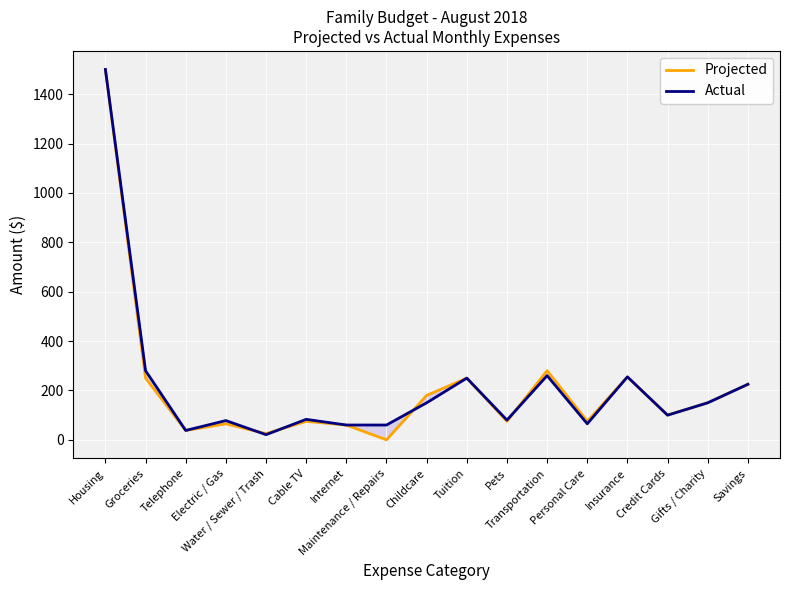

What is the sum of the Projected values at Childcare and Tuition?

430